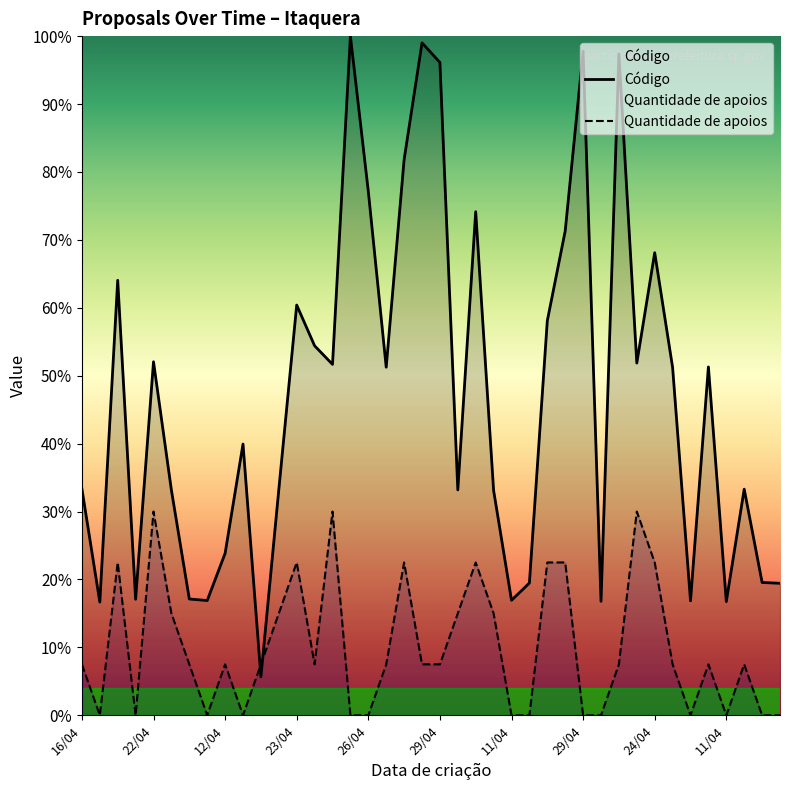

How many values in the Código series are below 51?

20